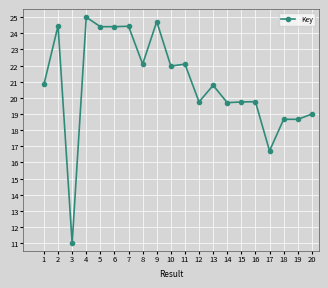

At which category does the data reach its first local peak?

2